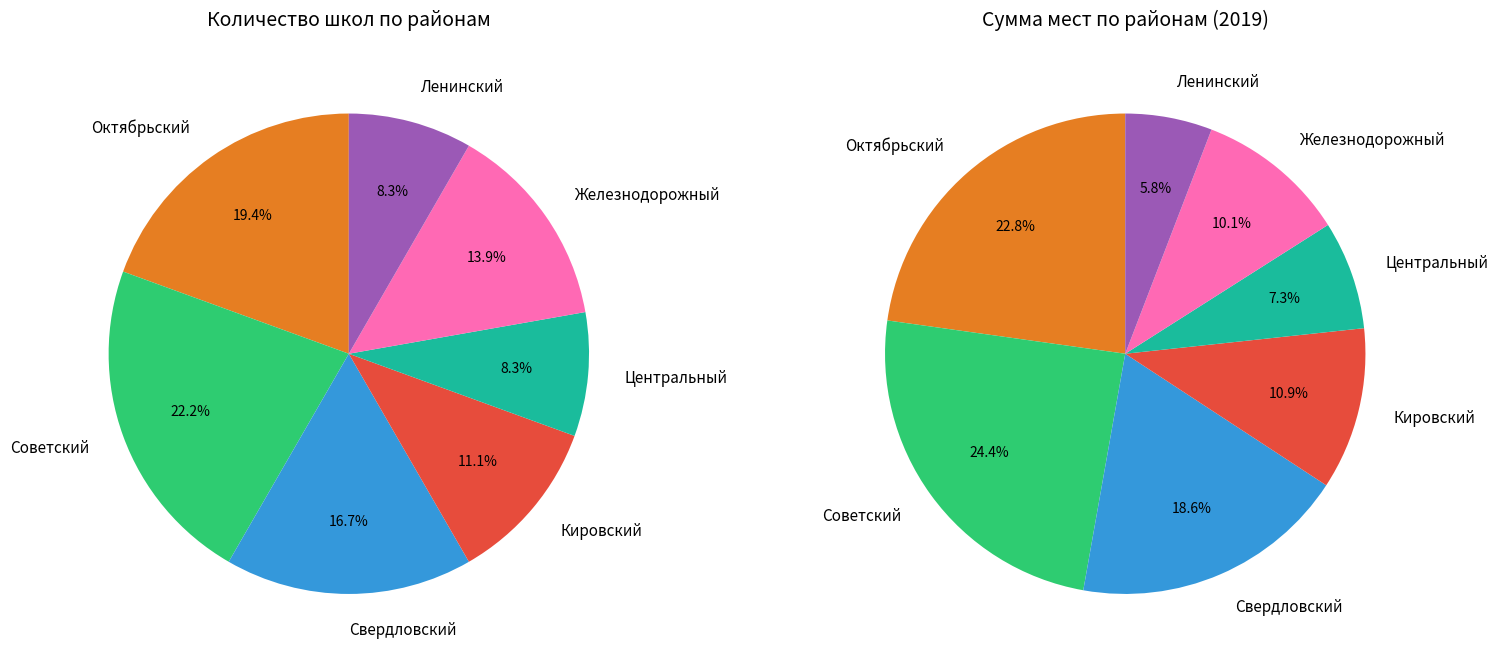

Which category has the smallest portion of the pie?

Центральный